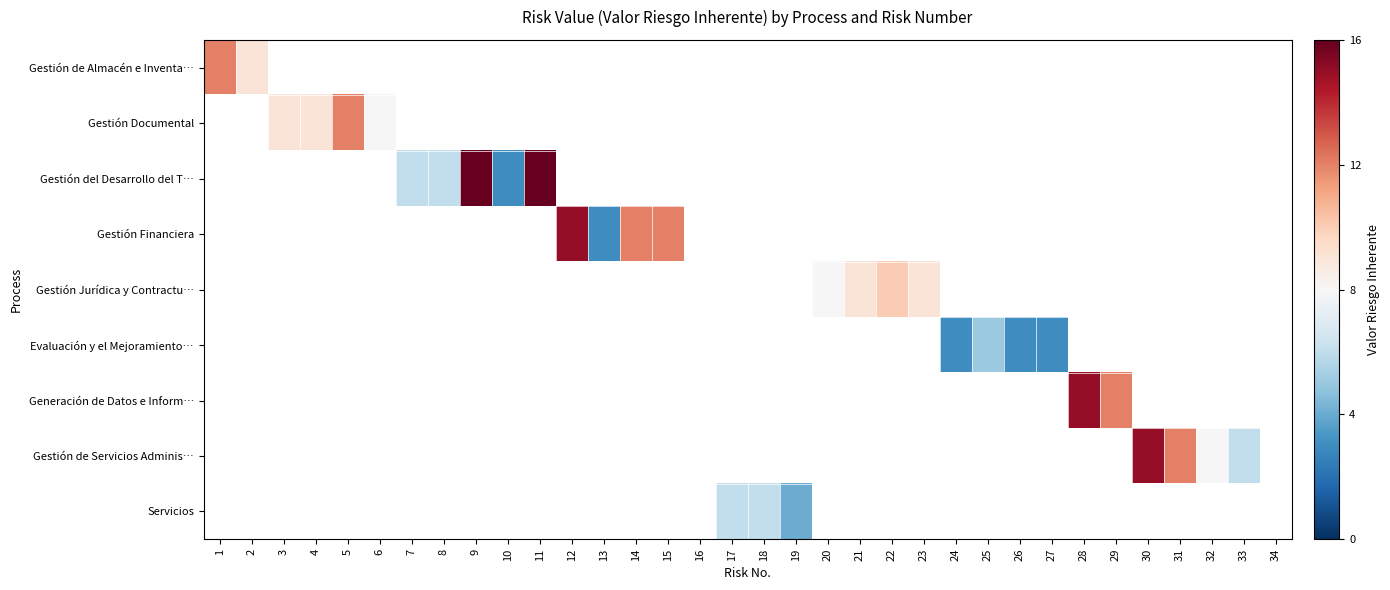

At which category does the chart reach its peak across all series?

9